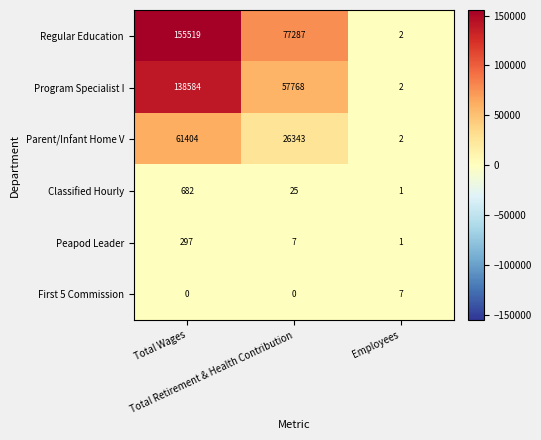

At which category is the sum across all series the highest?

Total Wages